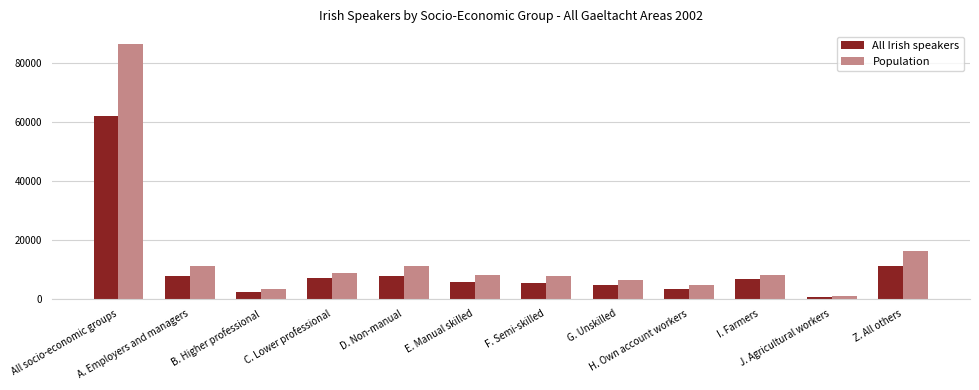

What is the maximum value for Population?

86517